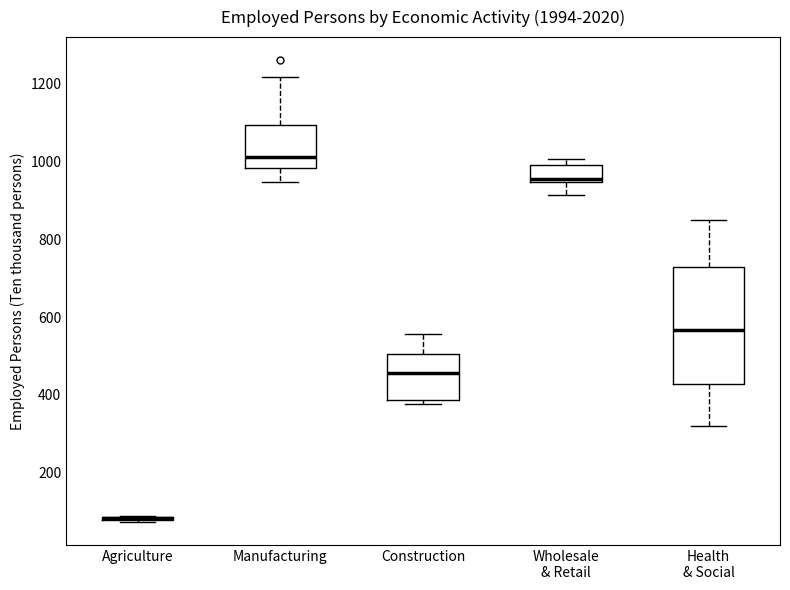

Reading left to right, transcribe this box plot: for each box, give where its median line is, the range the box spans, and where its two whiskers end, as read against the y-axis. The values are not printed on the chart, so give them approximately, as read against the axis.

Agriculture: box collapsed to a line at 80, whiskers 80 to 80
Manufacturing: median 1020, box 980 to 1100, whiskers 940 to 1220
Construction: median 460, box 380 to 500, whiskers 380 (just below the box's lower edge) to 560
Wholesale & Retail: median 960, box 940 to 1000, whiskers 920 to 1000 (just above the box's upper edge)
Health & Social: median 560, box 420 to 720, whiskers 320 to 840